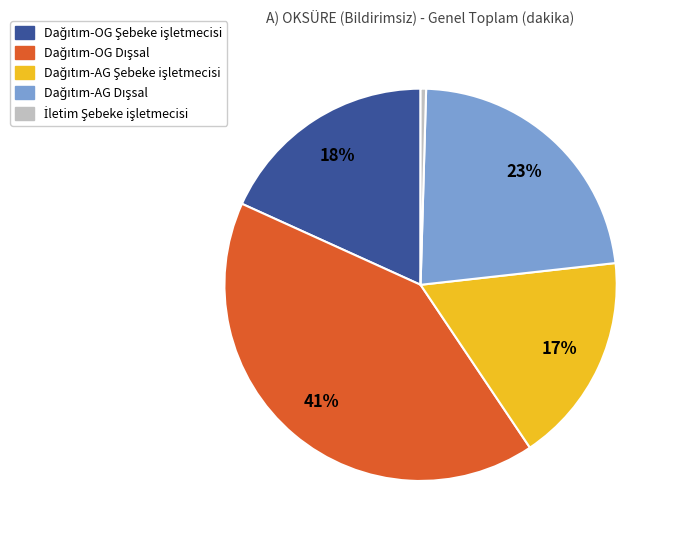

Is there a majority slice in this chart?

No